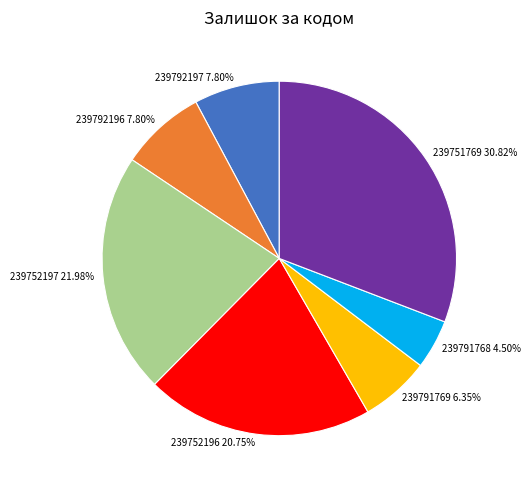

To the nearest percent, what is the combined percentage of 239792197 and 239792196?

16%